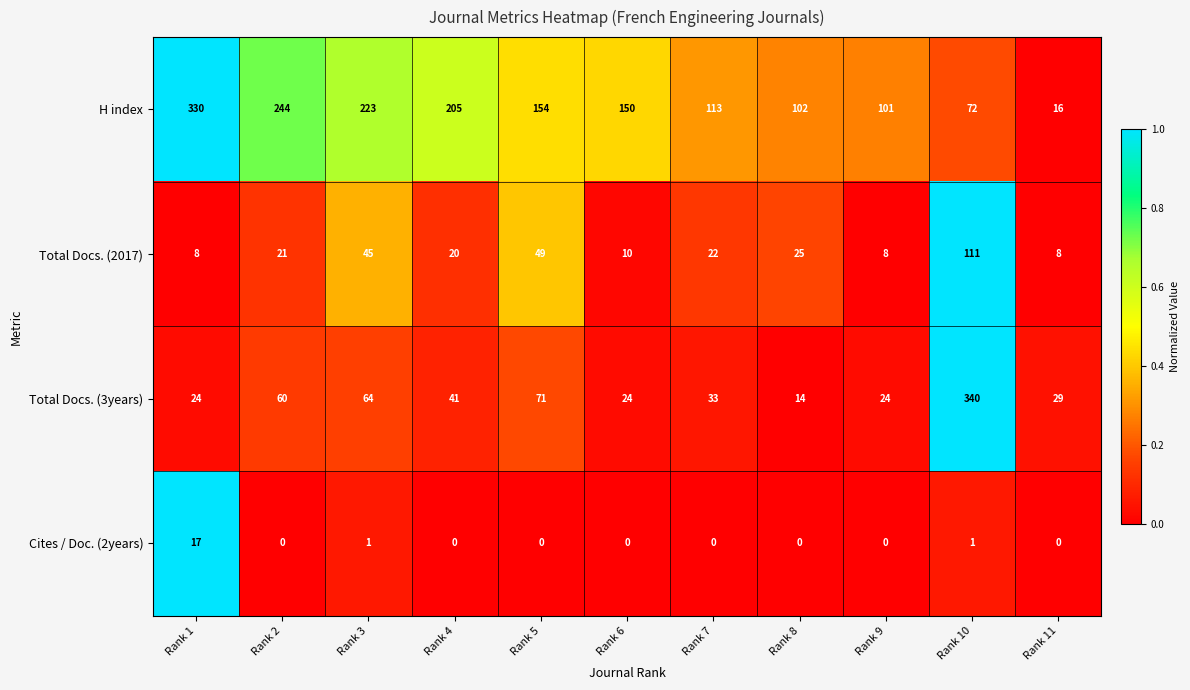

What is the spread (max minus min) of values at Rank 3?

222